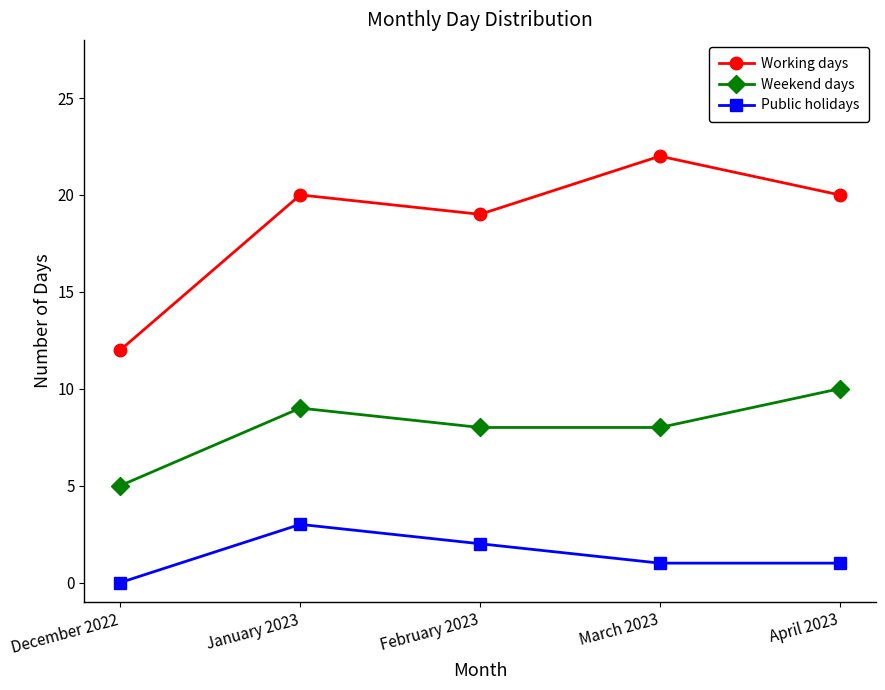

What is the difference between the Weekend days values at December 2022 and March 2023?

3